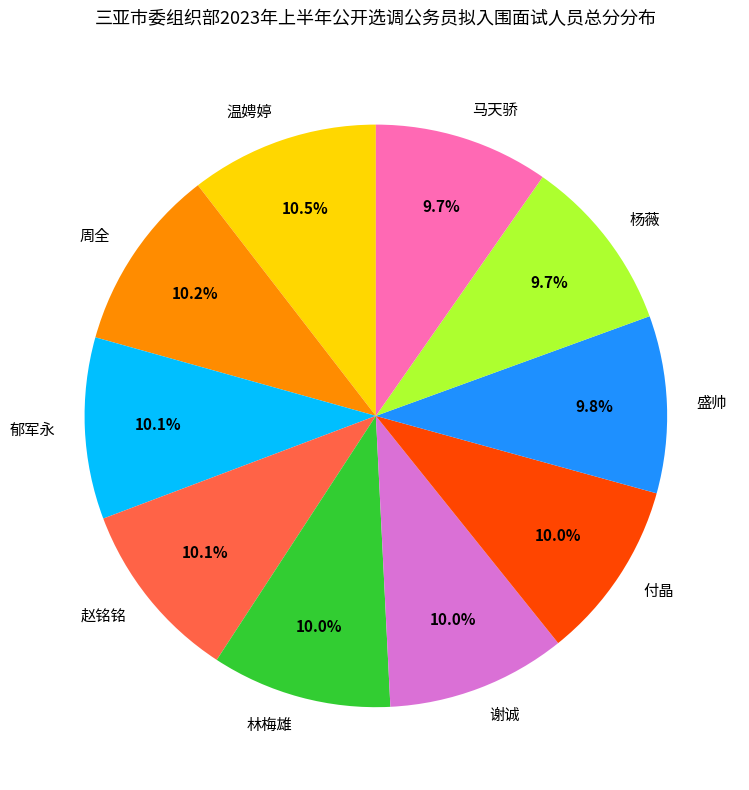

What is the ratio of the value at 马天骄 to the value at 林梅雄?

1.0